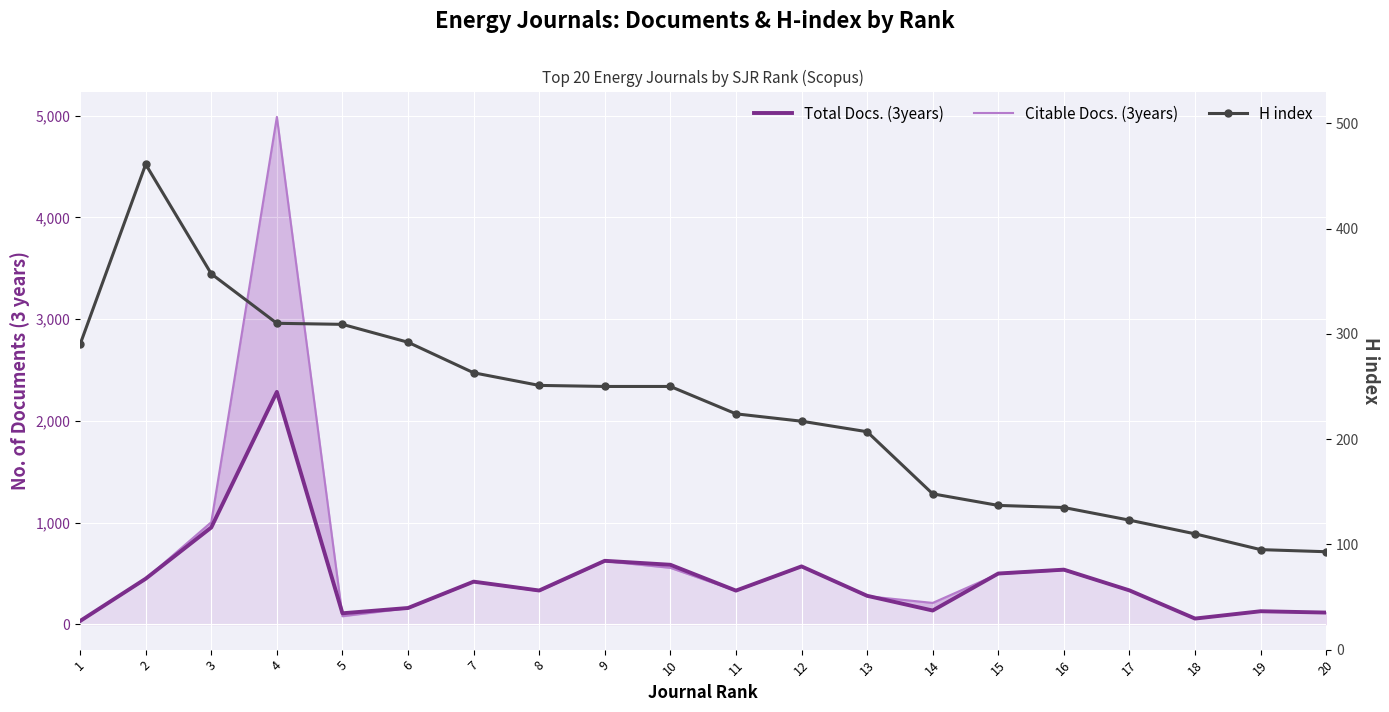

Reading right to left, what are all the values shown in this chart?

Total Docs. (3years): 20=115	19=128	18=56	17=333	16=537	15=499	14=135	13=280	12=569	11=331	10=585	9=624	8=332	7=419	6=160	5=108	4=2285	3=952	2=448	1=32
Citable Docs. (3years): 20=115	19=128	18=56	17=333	16=532	15=495	14=210	13=276	12=568	11=329	10=555	9=621	8=327	7=418	6=159	5=79	4=4989	3=1004	2=447	1=32
H index: 20=93	19=95	18=110	17=123	16=135	15=137	14=148	13=207	12=217	11=224	10=250	9=250	8=251	7=263	6=292	5=309	4=310	3=357	2=461	1=290